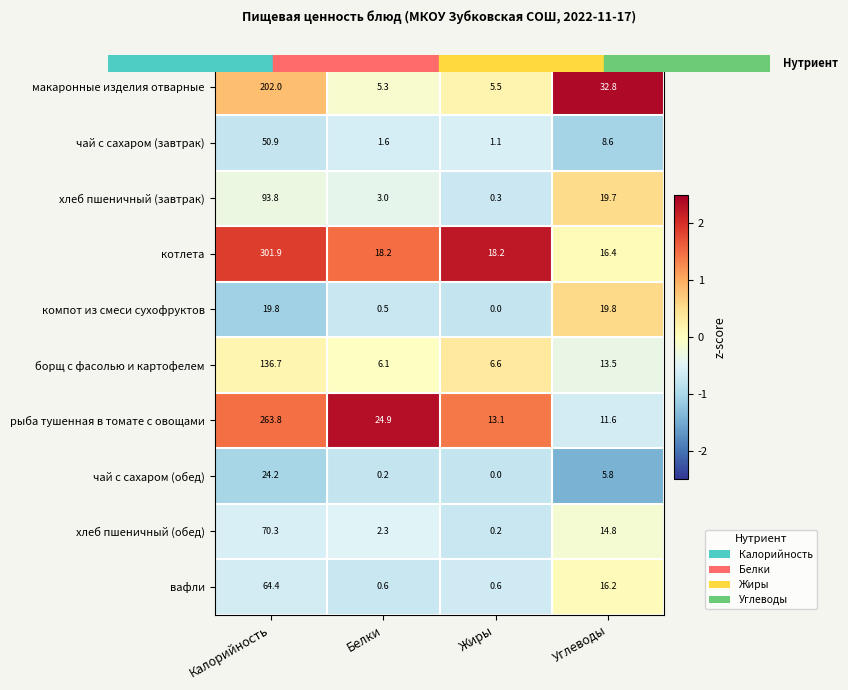

What is the average value of the хлеб пшеничный (обед) series?

21.9